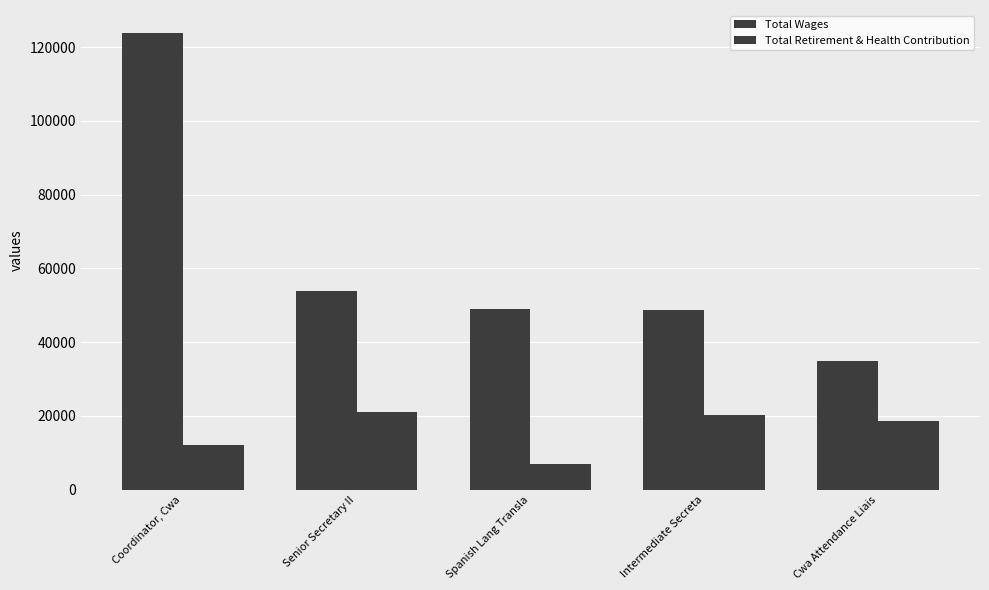

Rank the series by their average value, from highest to lowest.

Total Wages, Total Retirement & Health Contribution